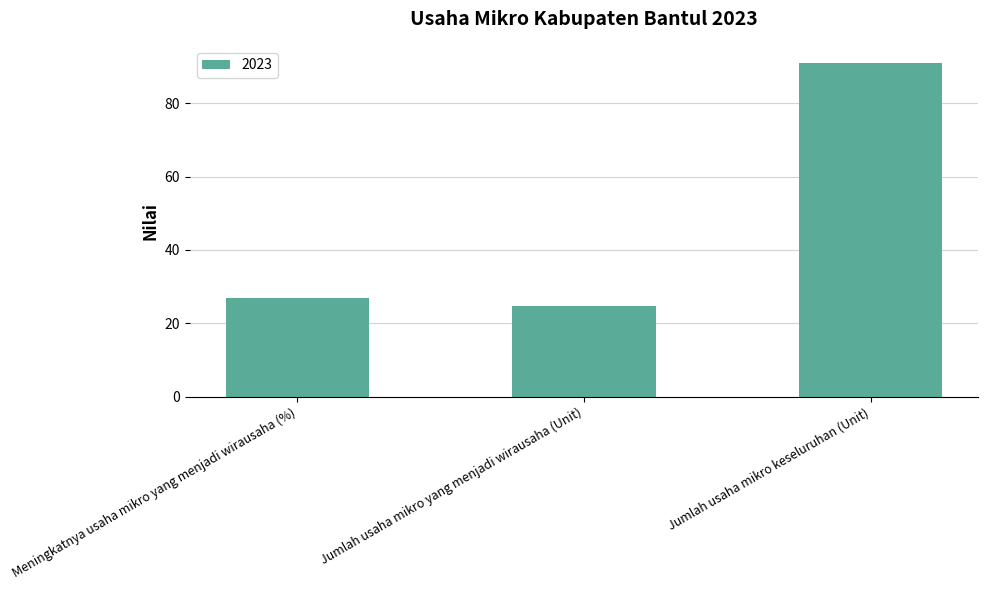

What is the difference between the maximum and minimum values?

66.5